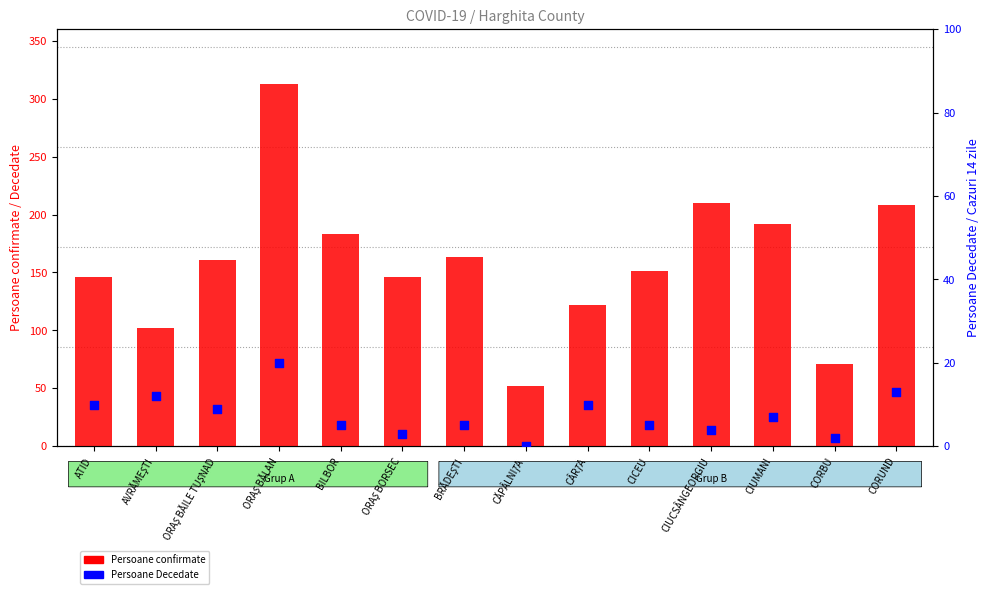

At how many categories does at least one series exceed 34?

14